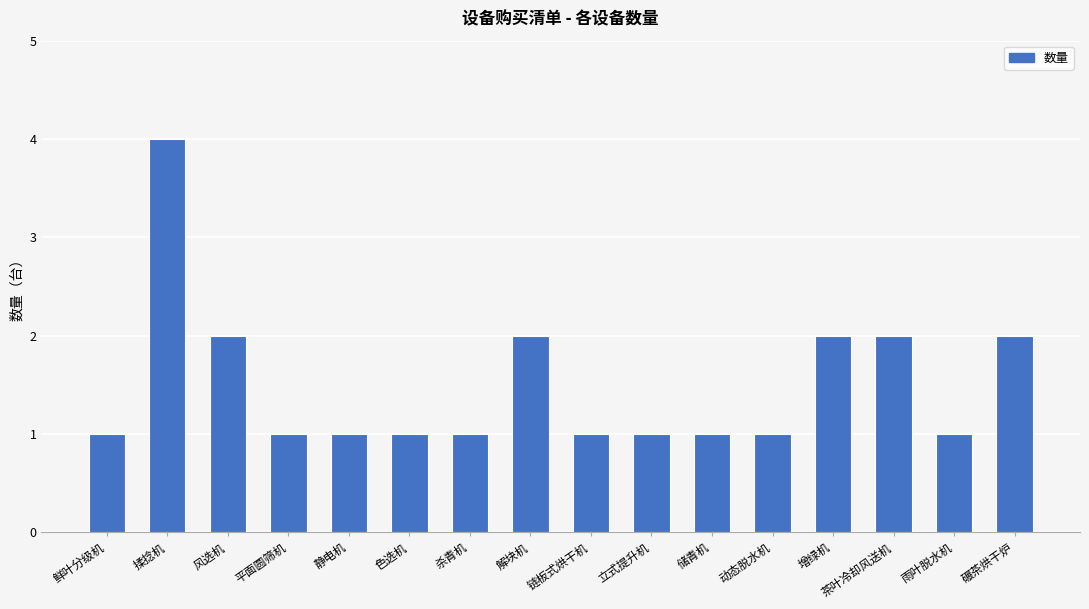

True or false: the data shows 1 at 储青机.

True